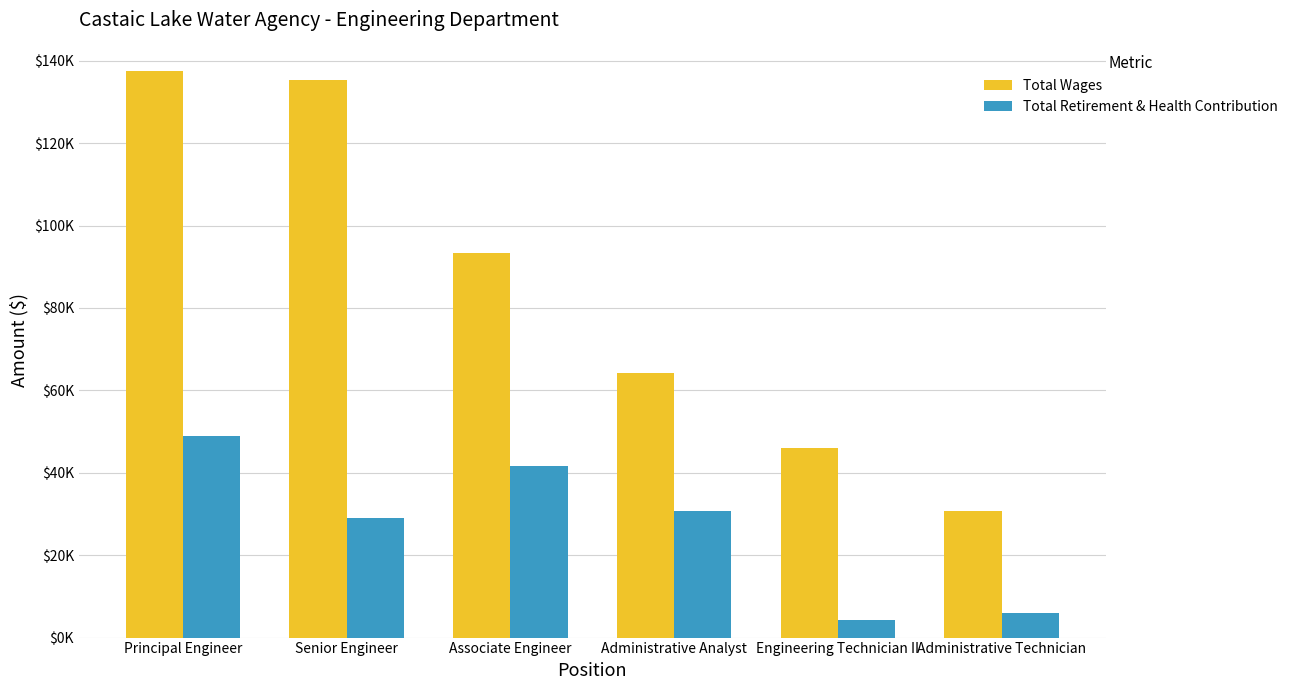

Which series has the largest total across all categories?

Total Wages